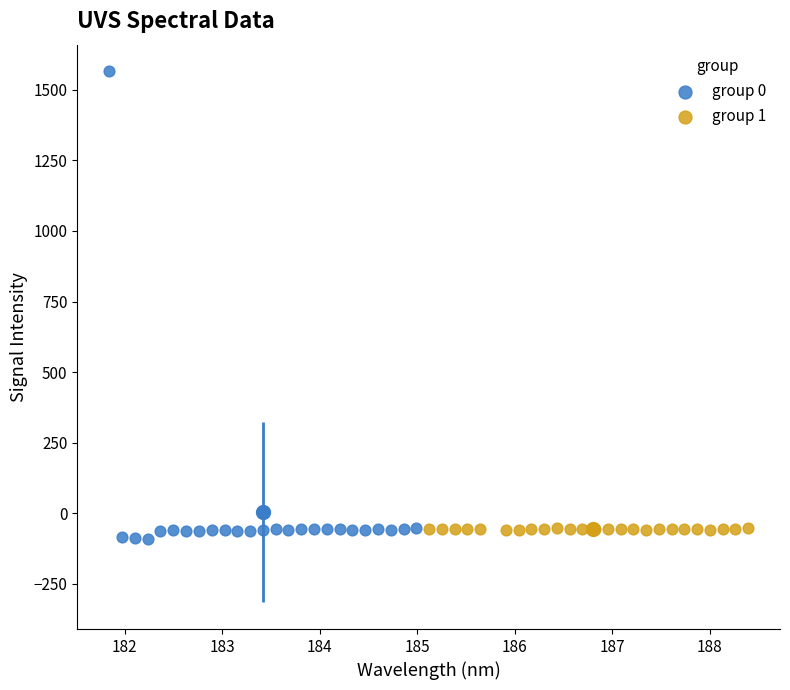

Which series reaches the maximum Y coordinate?

group 0